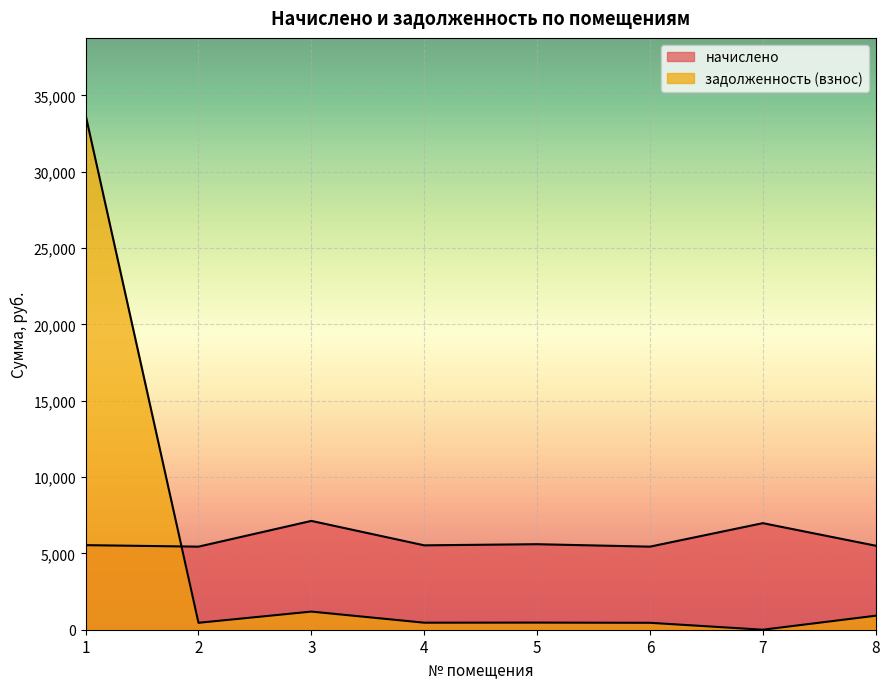

Reading left to right, transcribe all the data shown in this chart.

начислено: 1=5540.4	2=5441.9	3=7128.6	4=5528.0	5=5602.0	6=5441.9	7=6980.9	8=5503.4
задолженность (взнос): 1=33712.9	2=453.5	3=1188.1	4=460.7	5=466.8	6=453.5	7=0.0	8=917.2